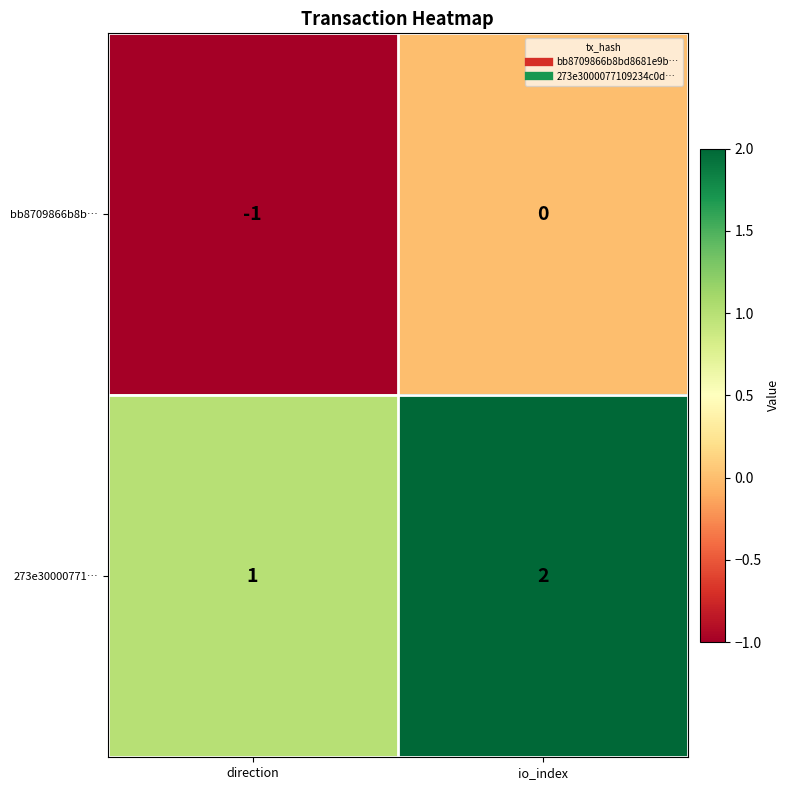

At which category does the chart reach its minimum across all series?

direction